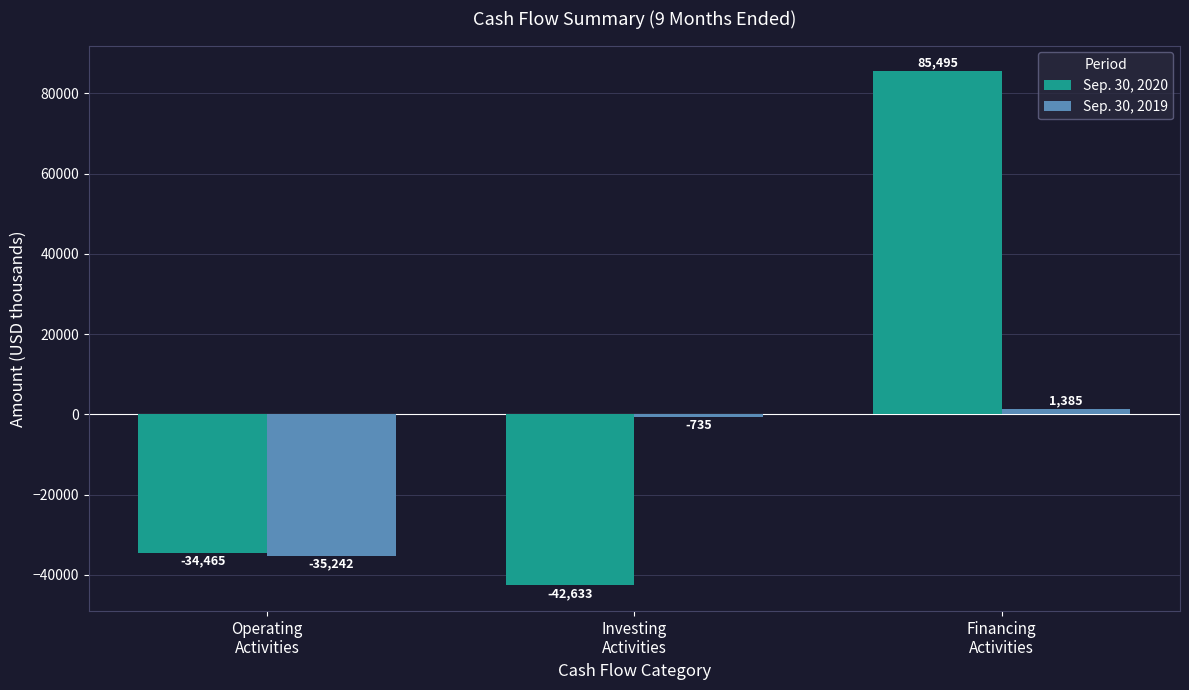

Which series has the largest range (max minus min)?

Sep. 30, 2020